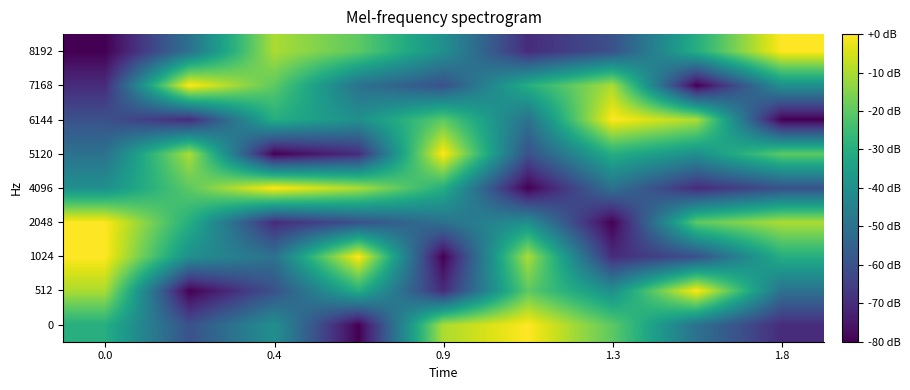

Reading left to right, extract all data points from this chart.

0: -30	-60	-40	-80	-10	0	-20	-50	-70
512: -10	-80	-60	-30	-70	-20	-40	0	-50
1024: 0	-40	-50	0	-80	-10	-70	-60	-30
2048: 0	-30	-70	-60	-50	-40	-80	-20	-10
4096: -40	-20	0	-10	-30	-80	-50	-70	-60
5120: -50	-10	-80	-70	0	-60	-30	-40	-20
6144: -60	-70	-30	-40	-20	-50	0	-10	-80
7168: -70	0	-20	-50	-60	-30	-10	-80	-40
8192: -80	-50	-10	-20	-40	-70	-60	-30	0